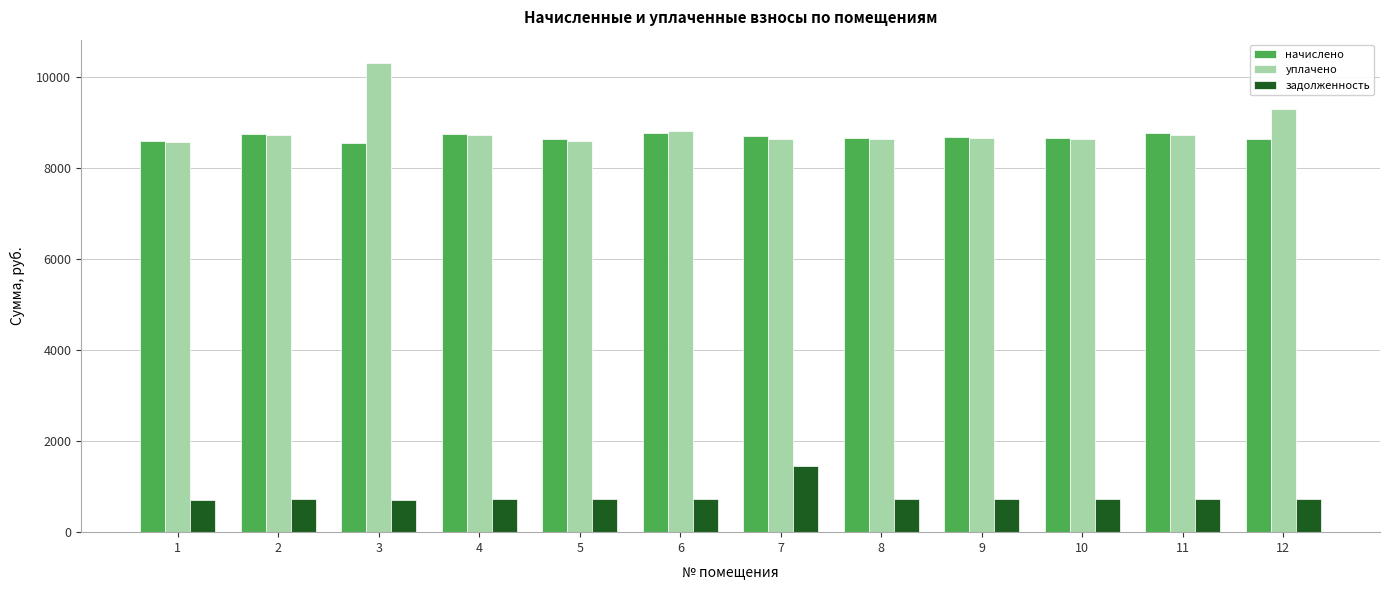

How many values in the задолженность series are below 722?

6